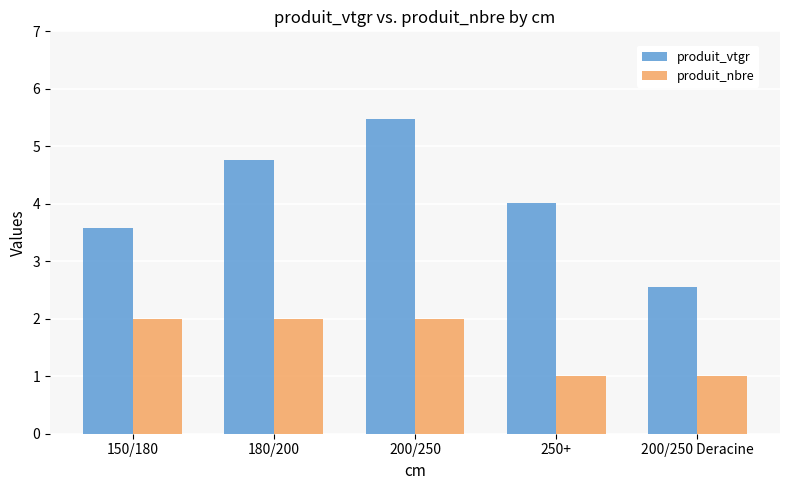

What is the label of the 5th bar from the right?

150/180